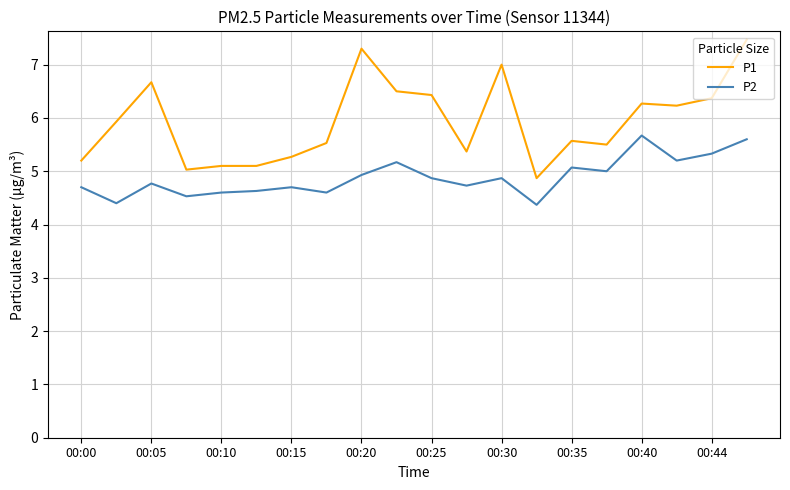

What is the greatest value displayed?

7.5